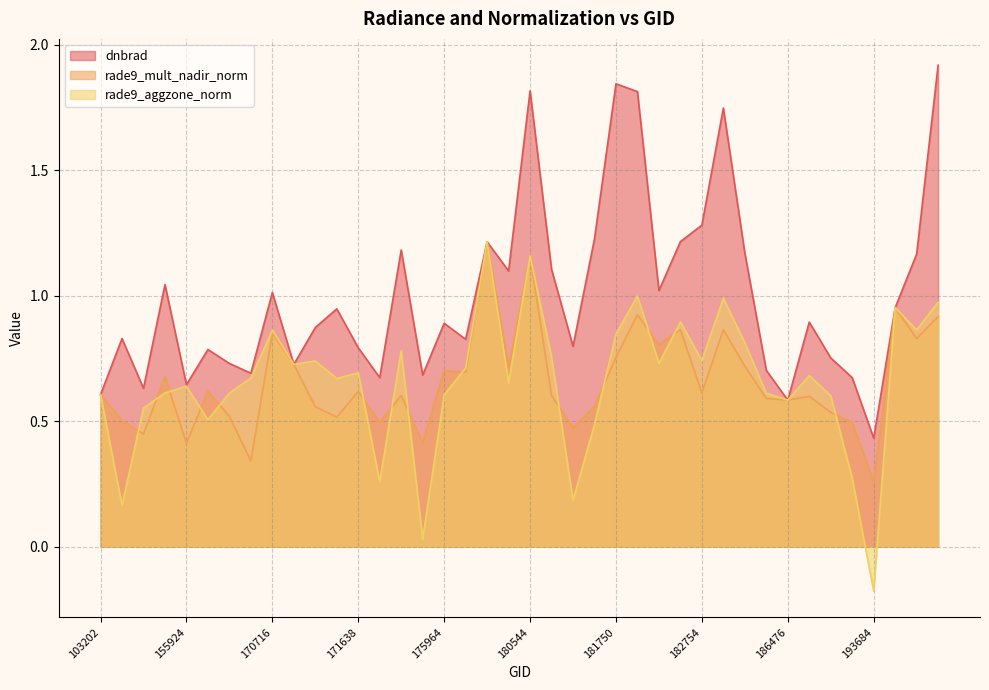

What is the maximum value shown in the chart?

1.9